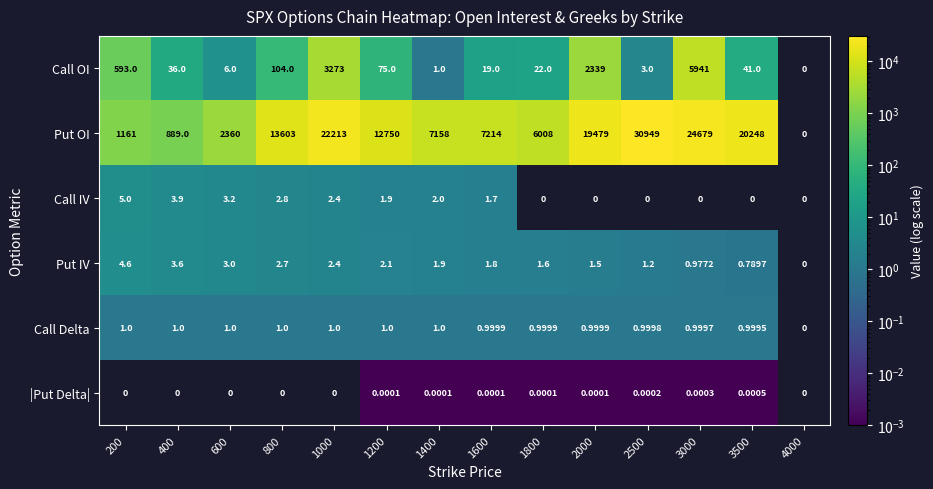

How many categories are shown in the chart?

14